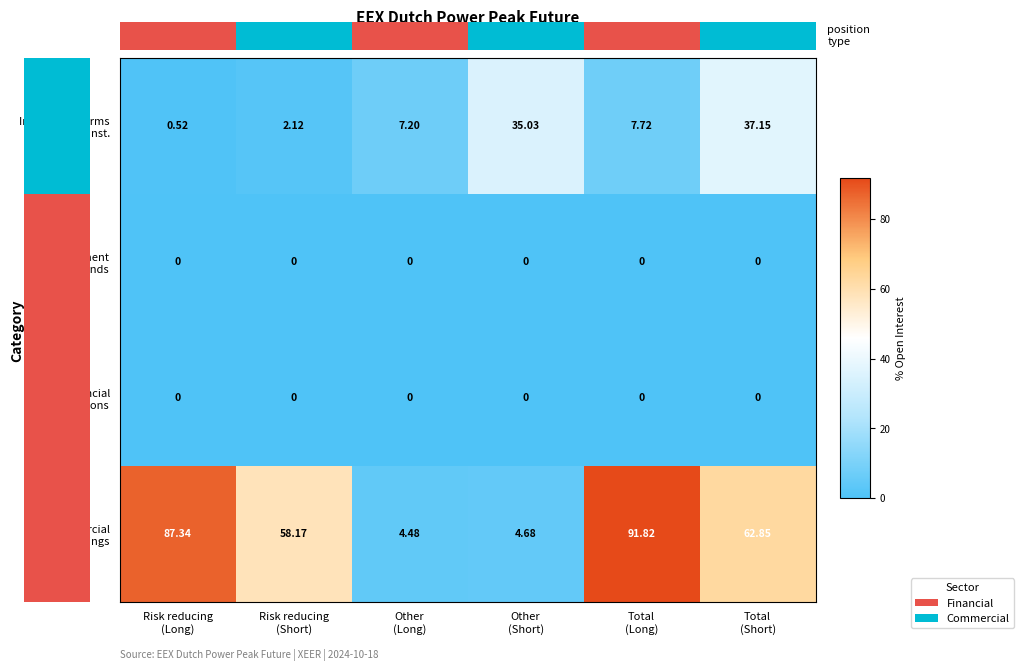

True or false: Investment Firms or Credit Inst. has a value of 0.5 at Risk reducing (Long).

True